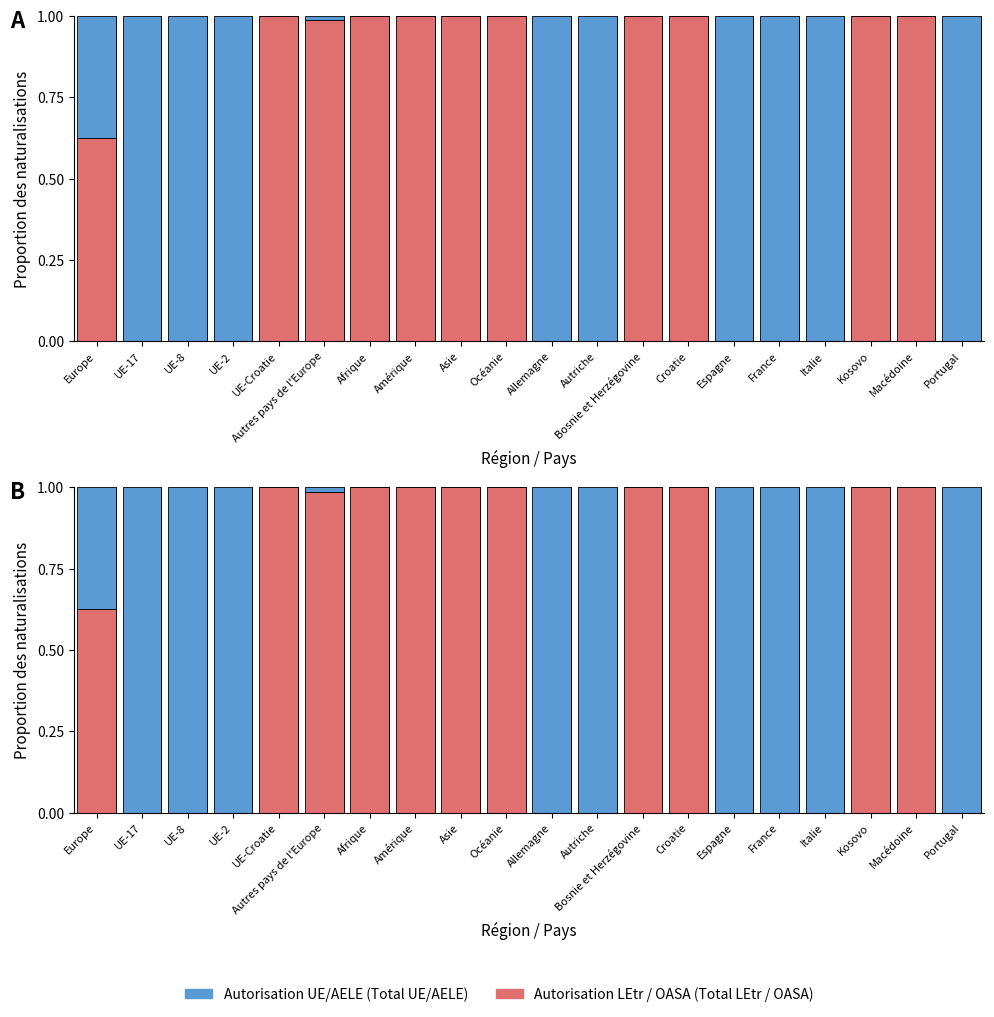

Where is Total LEtr / OASA nearest to the value 0?

UE-17